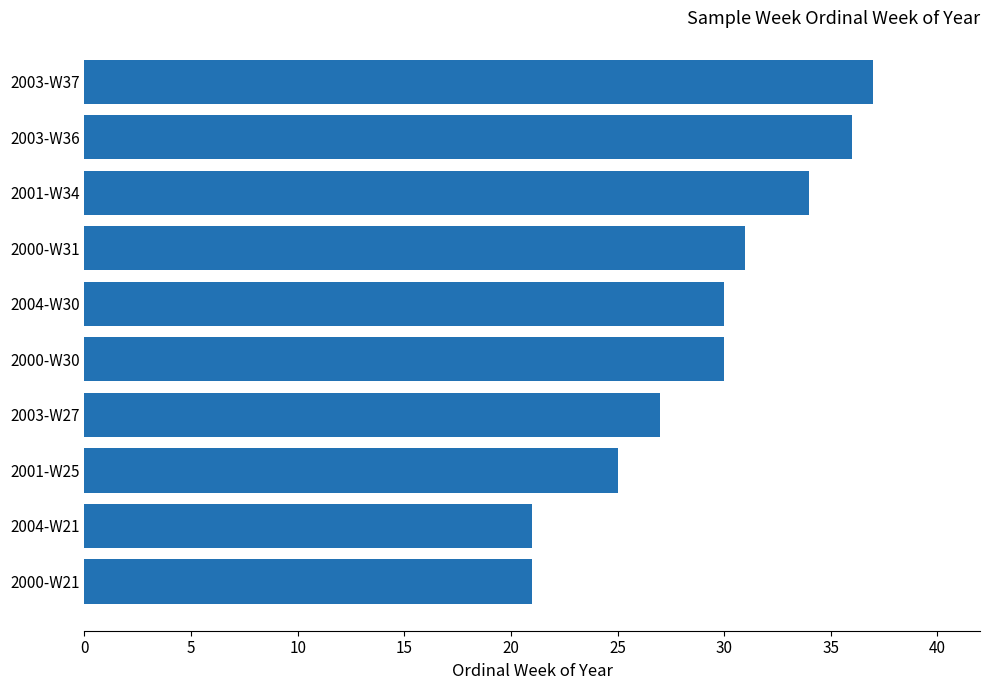

True or false: the data shows 8 at 2003-W36.

False